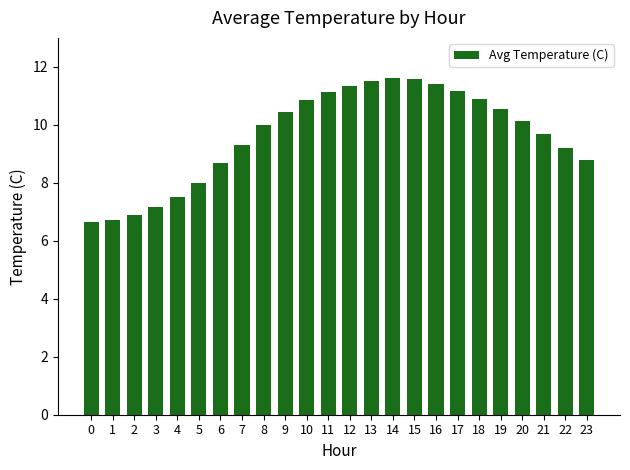

What is the change in value from 1 to 23?

+2.1